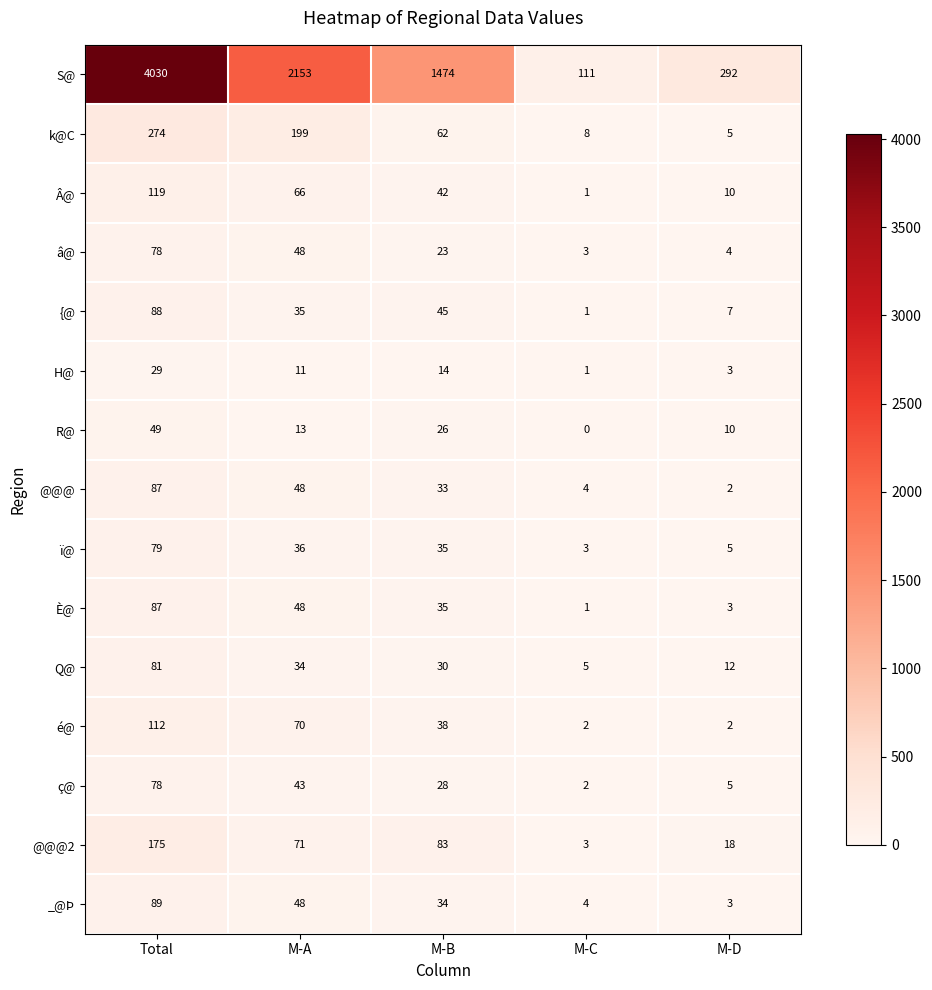

What is the difference between the maximum and minimum values in the H@ series?

28